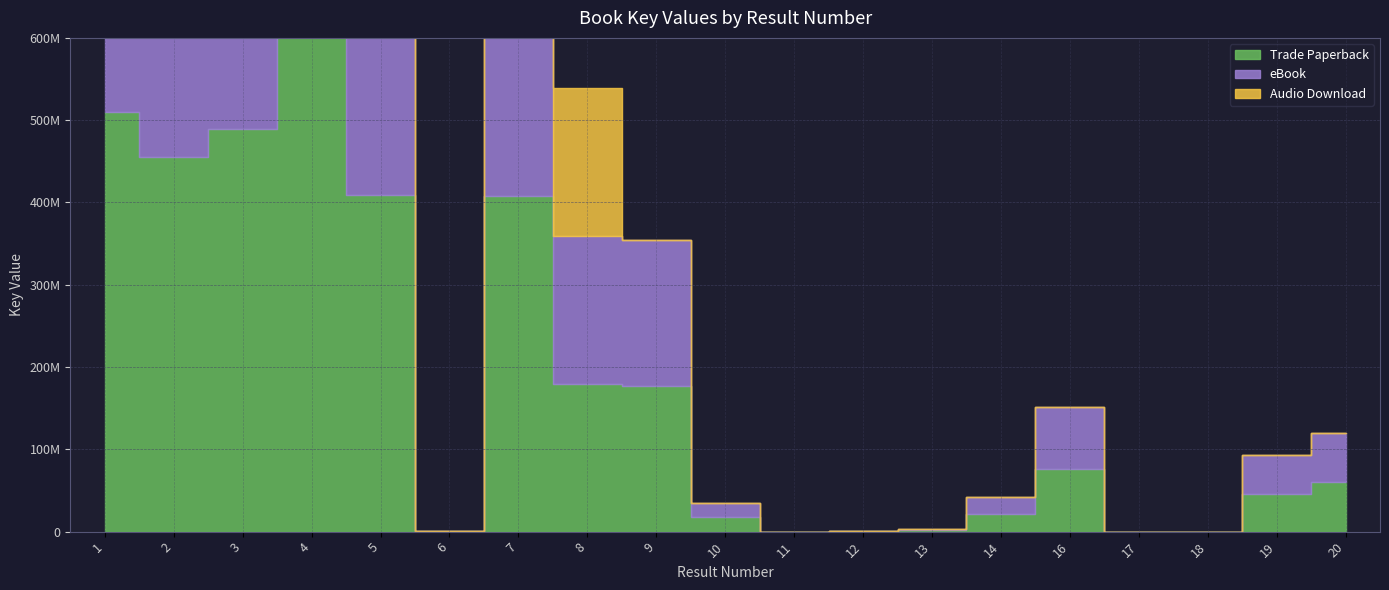

What is the greatest value displayed?

2036720236